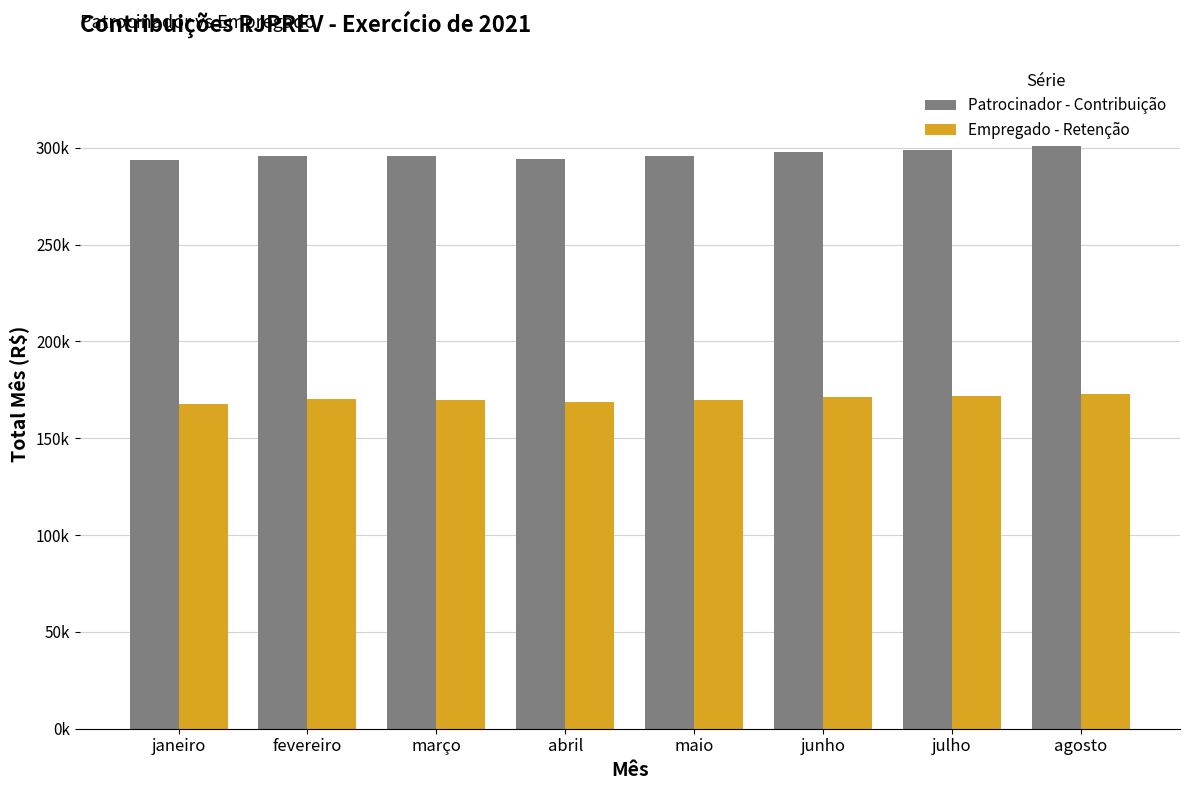

Between março and maio, which is larger?

março